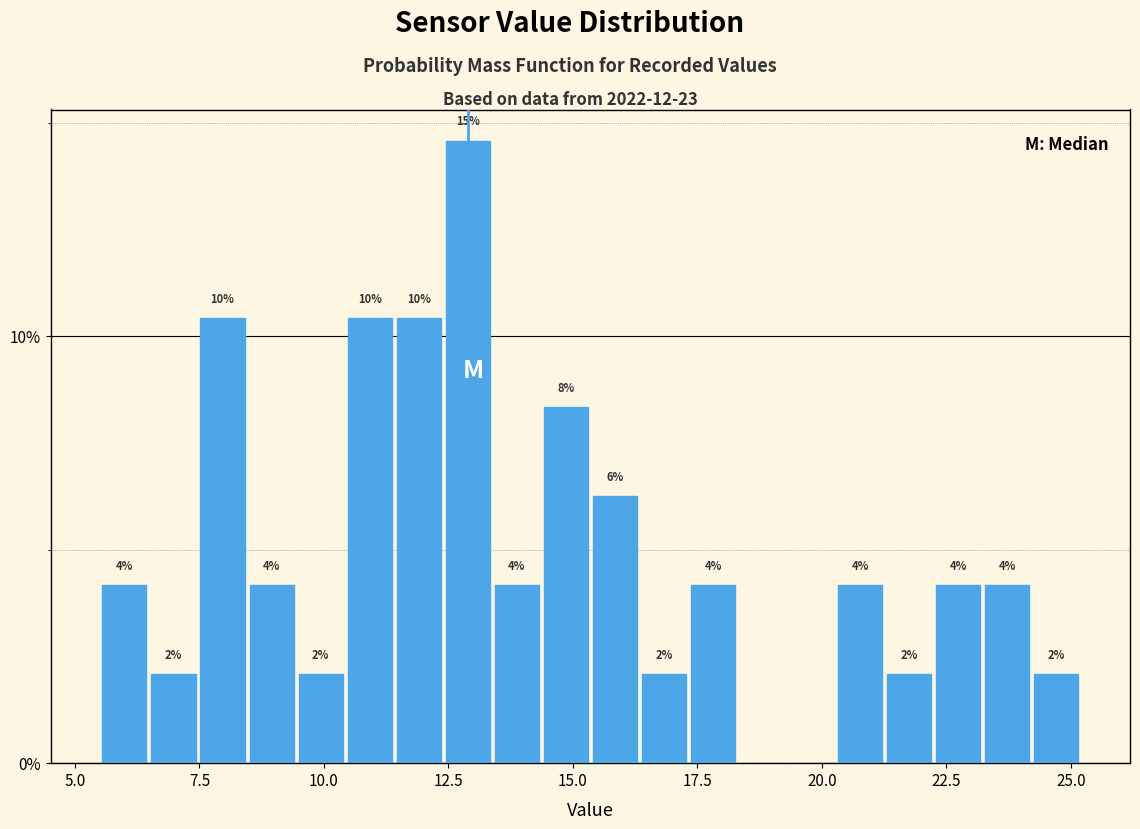

Around what value on the x-axis is the tallest bar? Give the approximate position of its centre, as read against the axis.

13.0